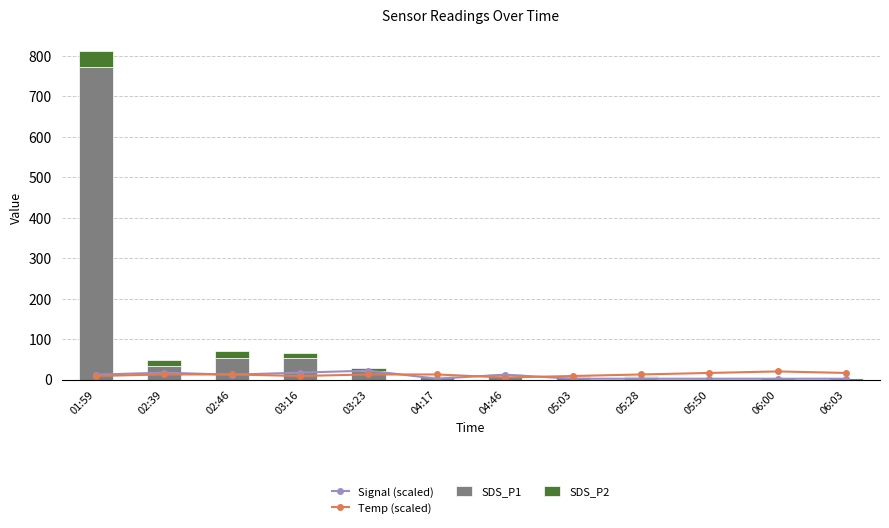

Rank the categories by Signal (scaled) value from lowest to highest.

04:17, 05:03, 05:28, 05:50, 06:00, 06:03, 01:59, 02:46, 04:46, 02:39, 03:16, 03:23